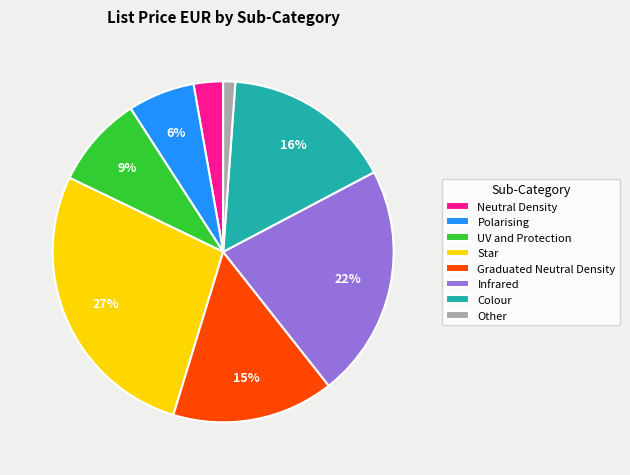

How many slices are in this pie chart?

8